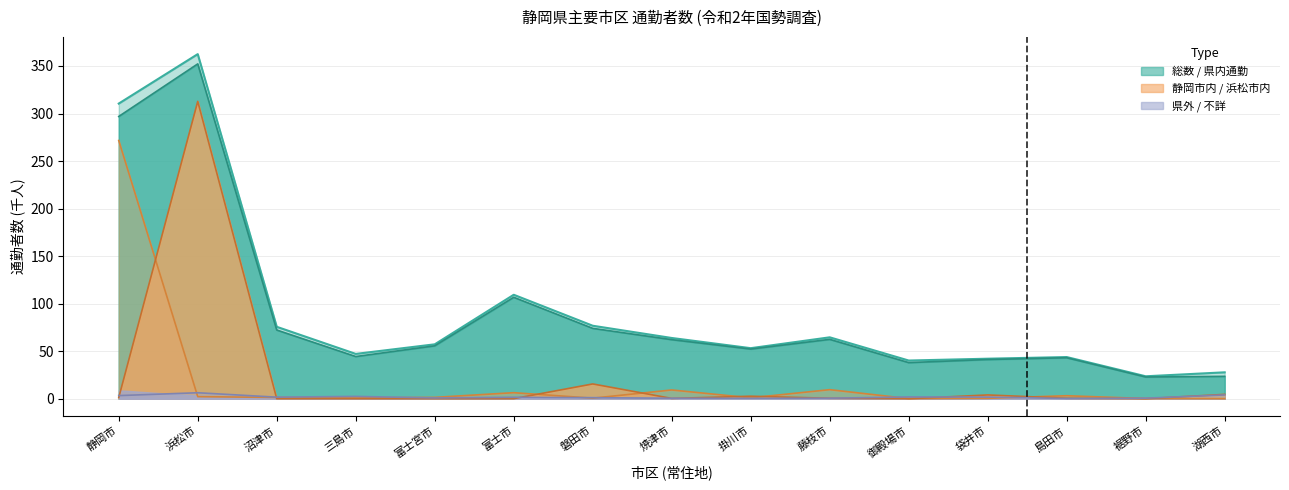

Between which two adjacent categories do 浜松市内 and 県外 first intersect?

静岡市 and 浜松市